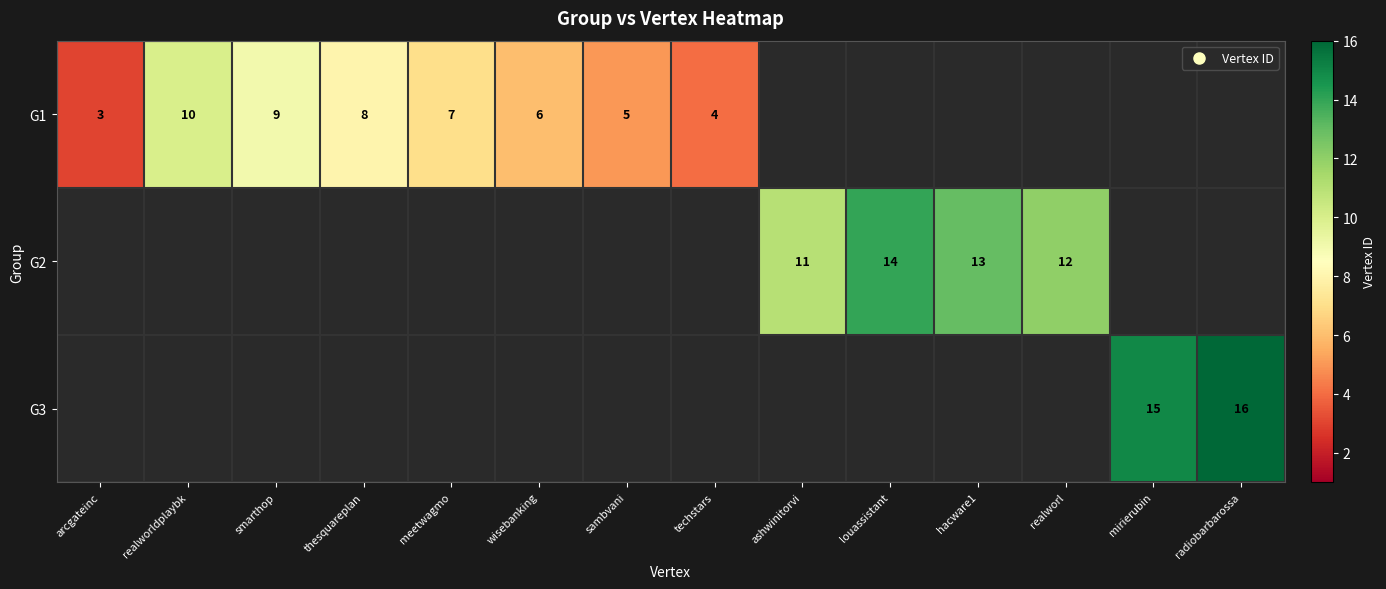

What is the minimum value shown in the chart?

3.0